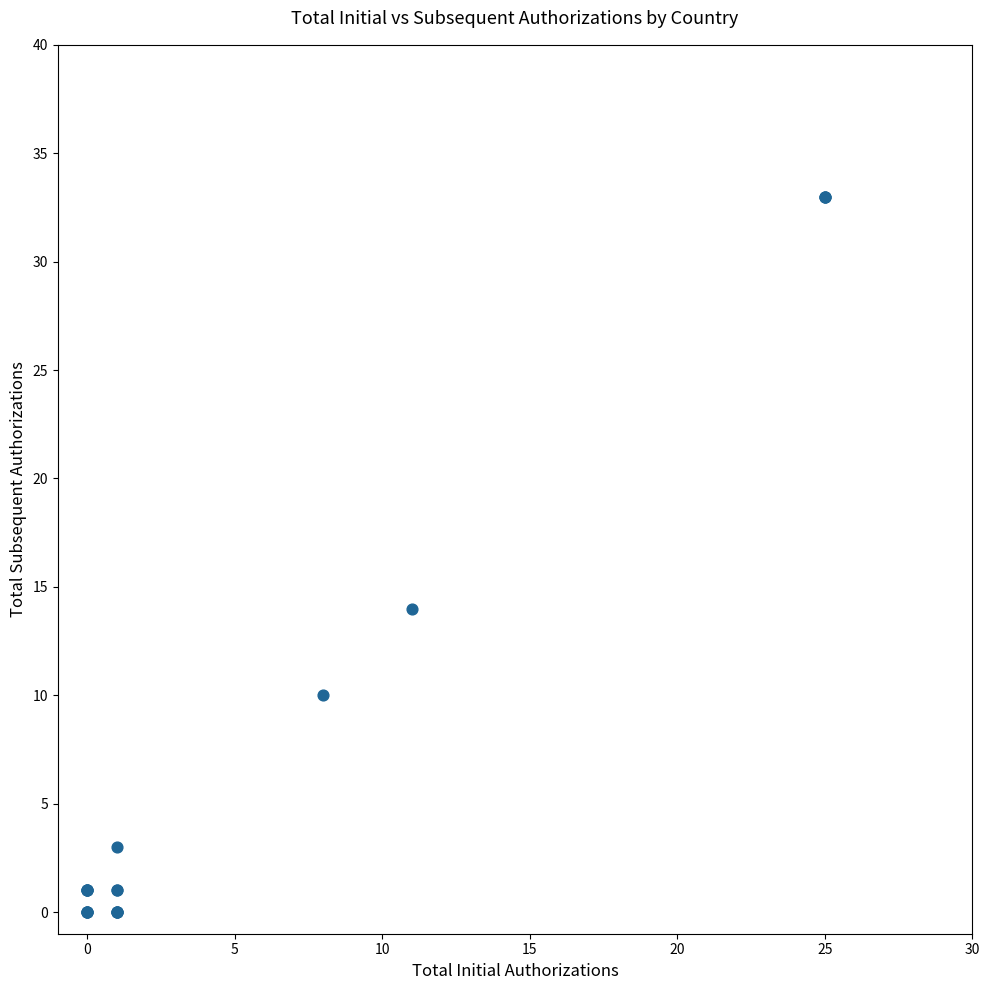

What Y value in the scatter plot is closest to 16?

14